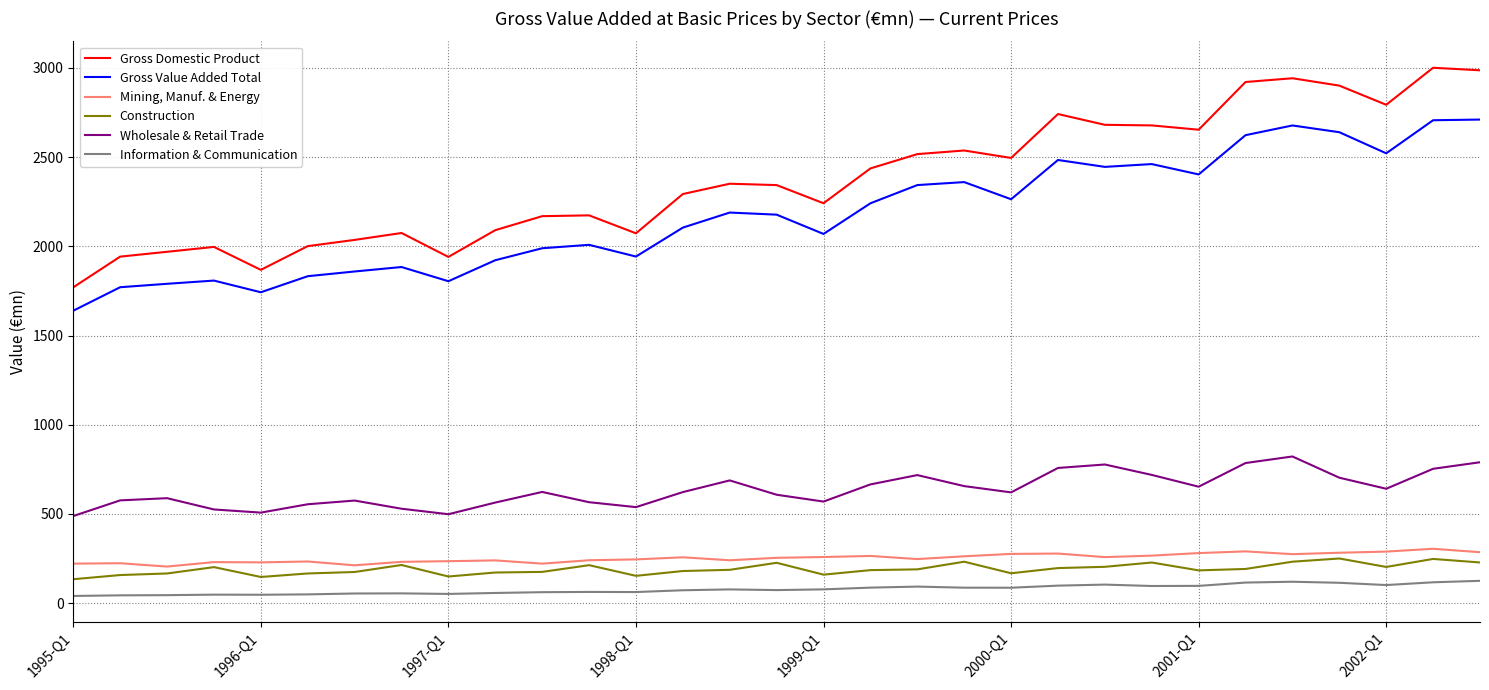

What is the difference between the maximum and minimum values in the Information & Communication series?

84.8